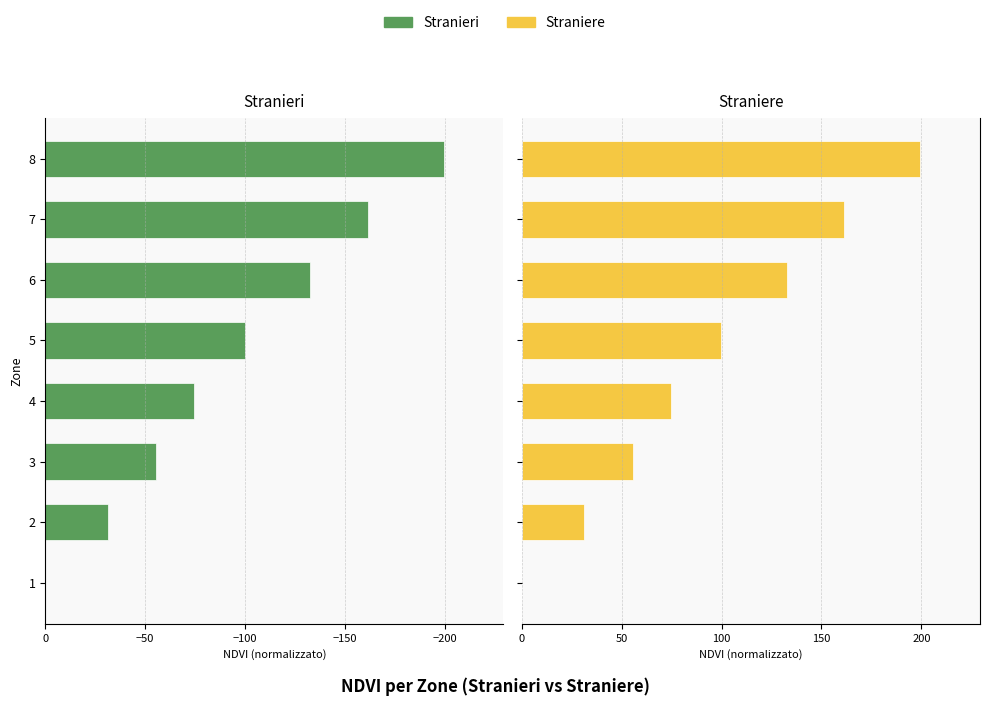

Rank the series at 7 from lowest to highest value.

Stranieri, Straniere